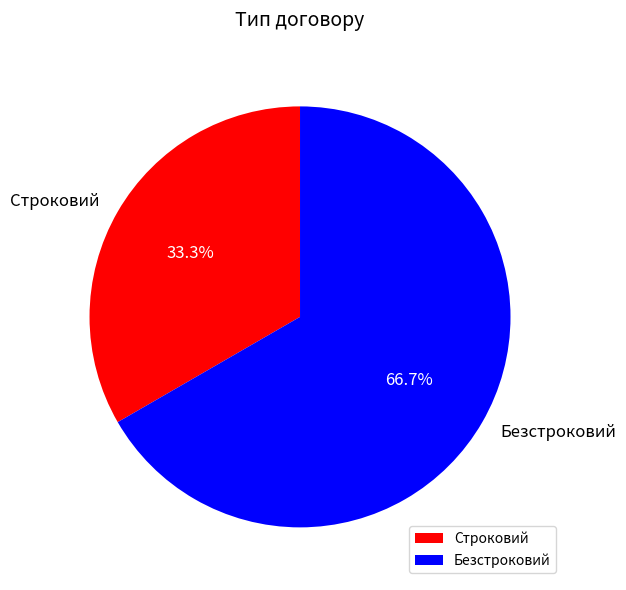

Which has a higher value, Безстроковий or Строковий?

Безстроковий